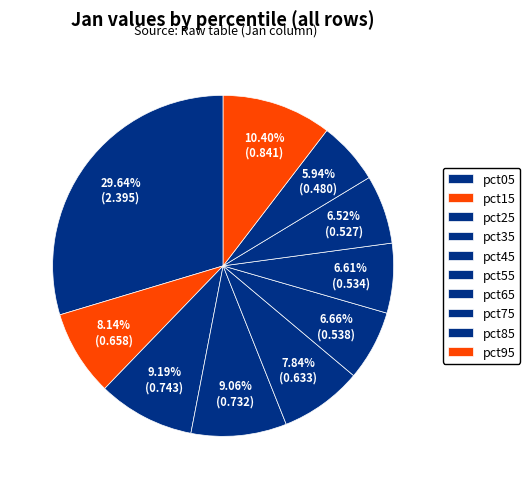

Count the number of slices in the pie.

10